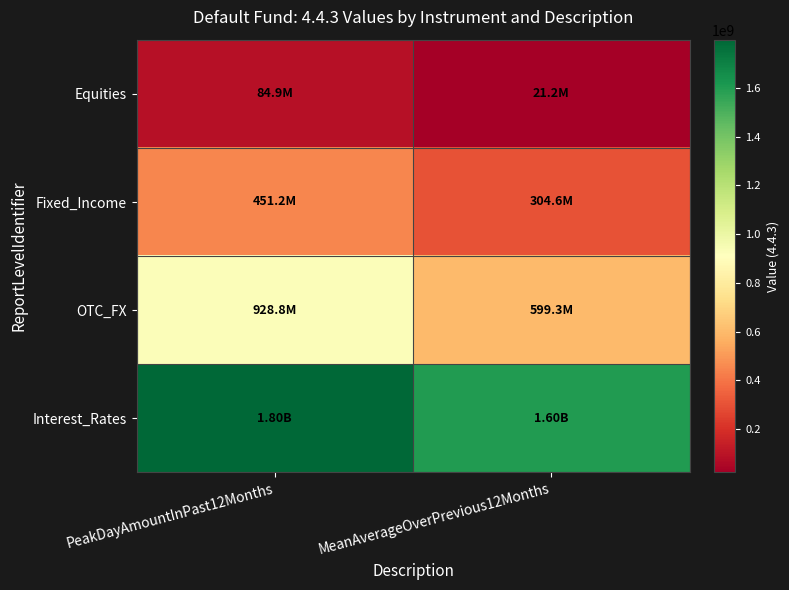

What is the maximum value shown in the chart?

1798590000.0